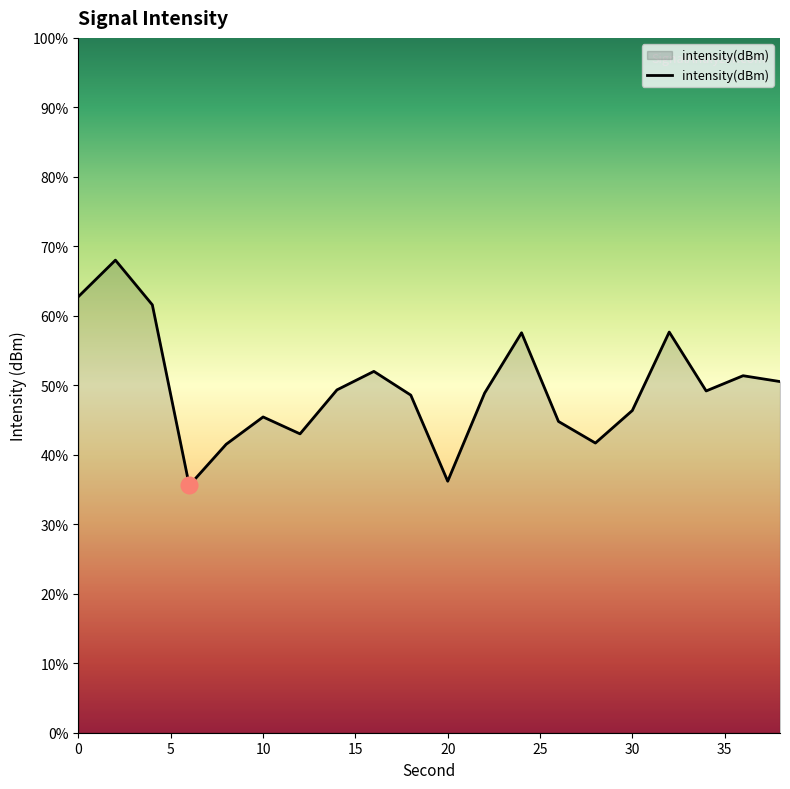

Is it true that the value at 12 is -183.9?

False